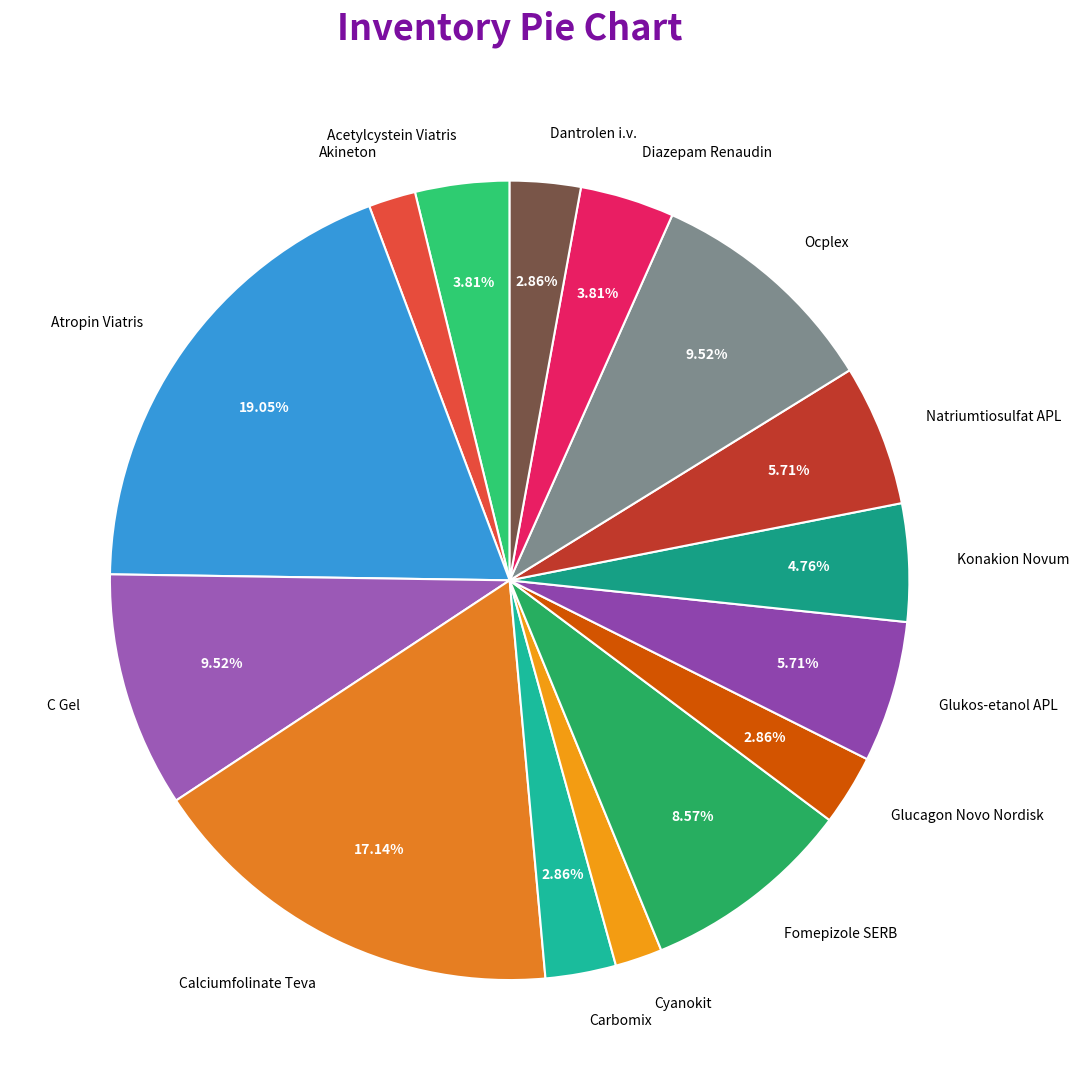

Count the number of slices in the pie.

15